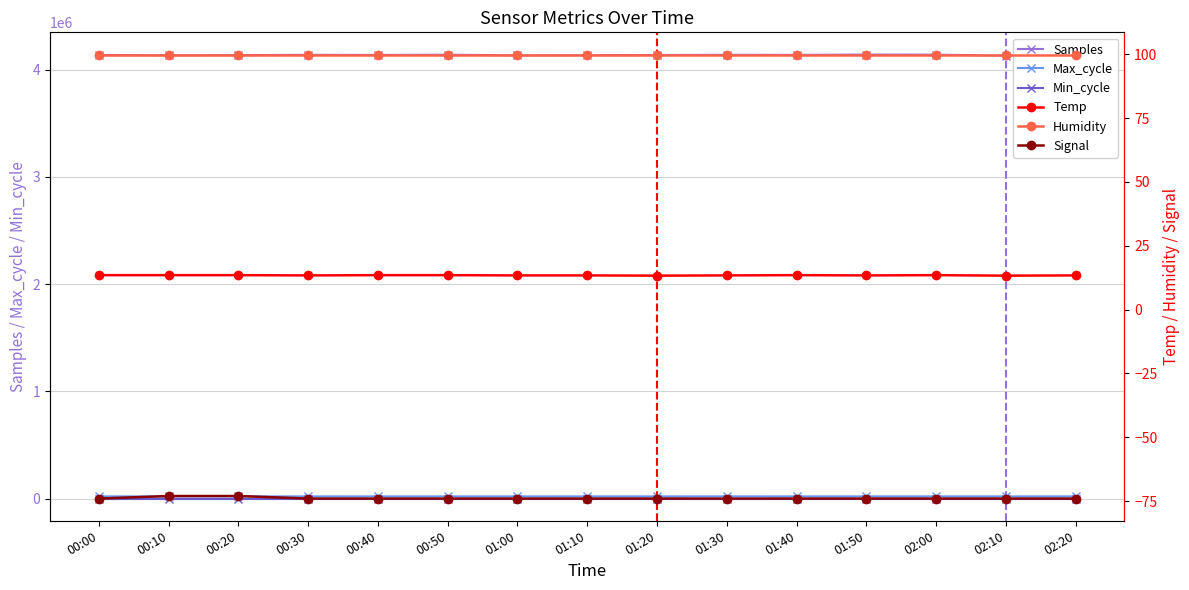

Reading left to right, list all the values displayed in this chart.

Samples: 4135061.0	4133127.0	4134050.0	4137012.0	4136026.0	4138192.0	4132286.0	4133788.0	4135169.0	4137244.0	4136393.0	4139403.0	4138407.0	4129843.0	4139808.0
Max_cycle: 20042.0	20026.0	20497.0	20034.0	20126.0	20054.0	20119.0	20035.0	20044.0	20576.0	20031.0	20041.0	20034.0	20034.0	20032.0
Min_cycle: 28.0	28.0	28.0	28.0	28.0	28.0	28.0	28.0	28.0	28.0	28.0	28.0	28.0	28.0	28.0
Temp: 13.5	13.5	13.5	13.4	13.5	13.5	13.4	13.4	13.3	13.4	13.5	13.4	13.5	13.3	13.4
Humidity: 99.9	99.9	99.9	99.9	99.9	99.9	99.9	99.9	99.9	99.9	99.9	99.9	99.9	99.9	99.9
Signal: -74.0	-73.0	-73.0	-74.0	-74.0	-74.0	-74.0	-74.0	-74.0	-74.0	-74.0	-74.0	-74.0	-74.0	-74.0